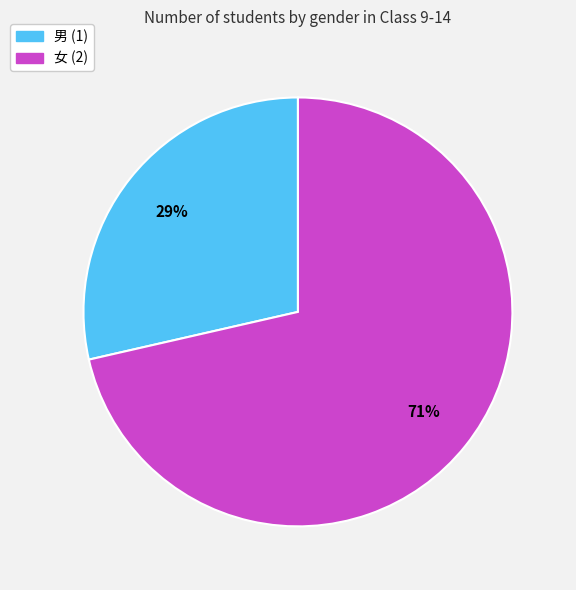

Rank the categories by value from lowest to highest.

男 (1), 女 (2)